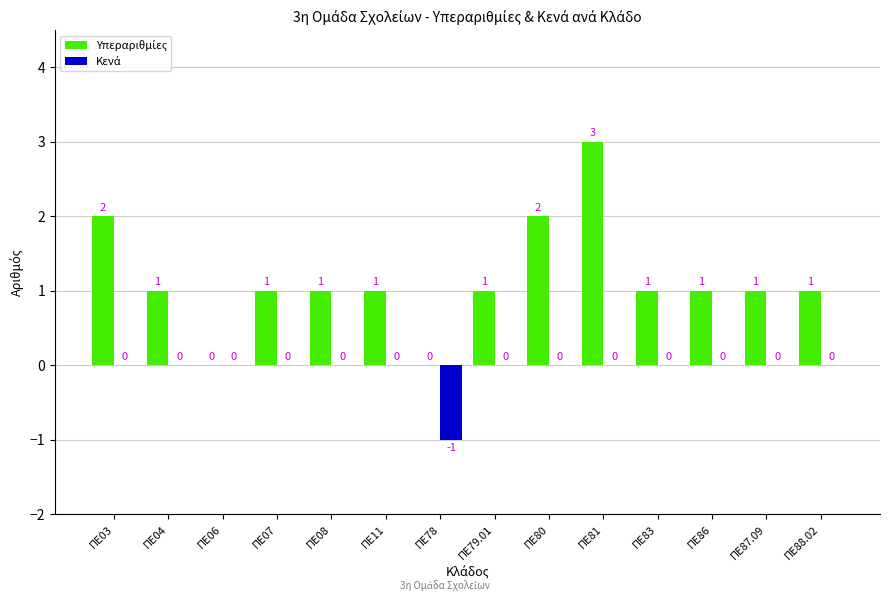

At which category is the sum across all series the highest?

ΠΕ81